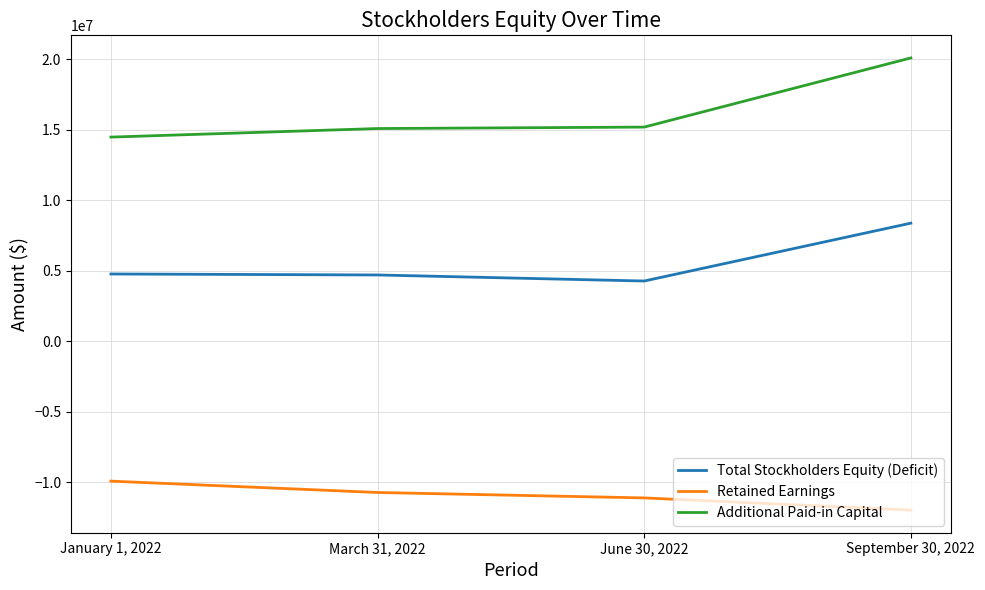

True or false: Total Stockholders Equity (Deficit) and Additional Paid-in Capital intersect in this chart.

False